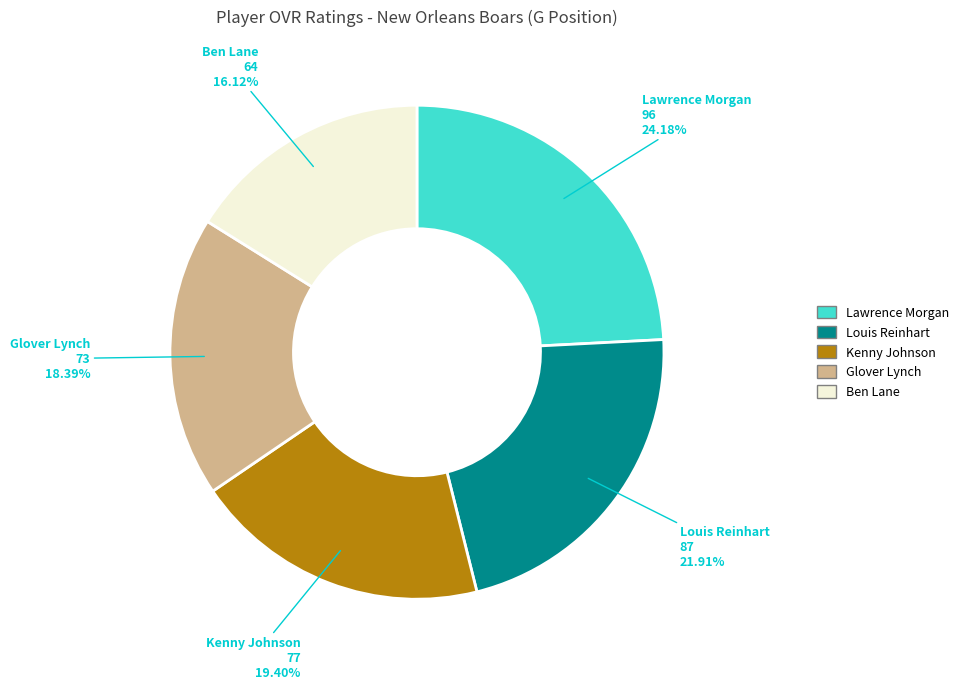

What is the ratio of the value at Glover to the value at Kenny?

0.9